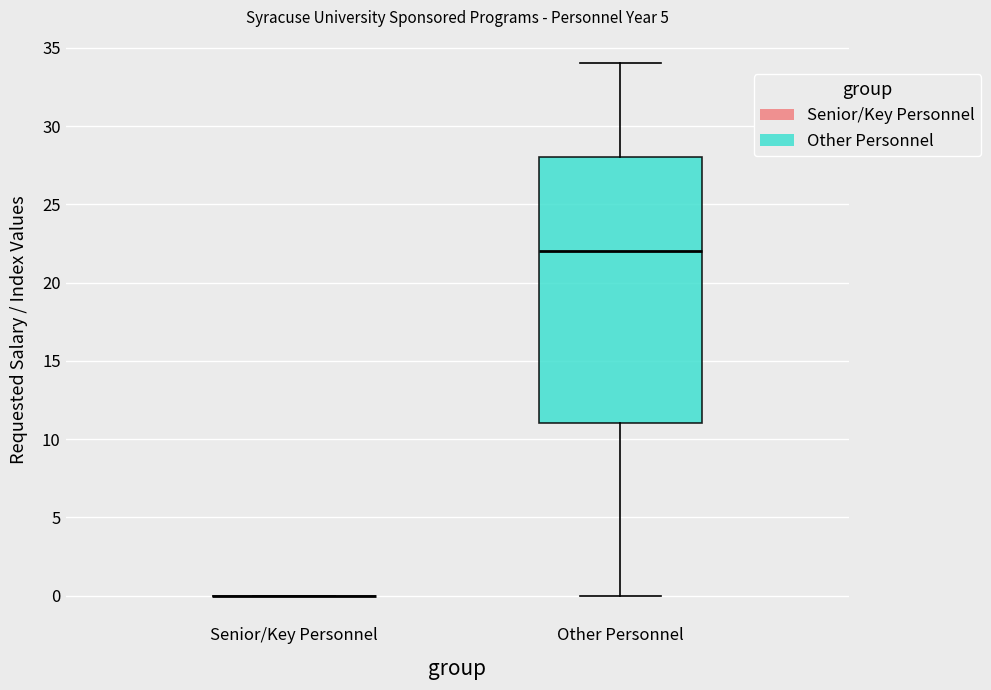

Reading left to right, transcribe this box plot: for each box, give where its median line is, the range the box spans, and where its two whiskers end, as read against the y-axis. The values are not printed on the chart, so give them approximately, as read against the axis.

Senior/Key Personnel: box collapsed to a line at 0, whiskers 0 to 0
Other Personnel: median 22, box 11 to 28, whiskers 0 to 34